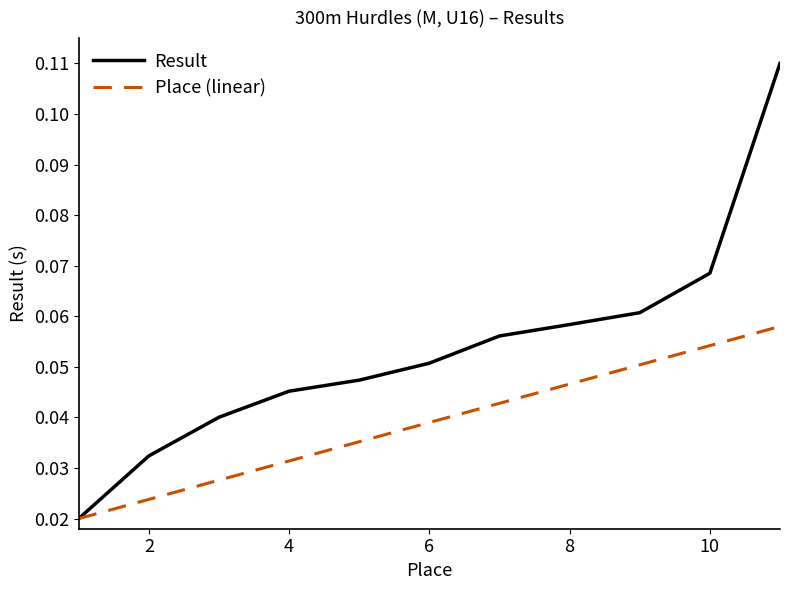

True or false: Place (linear) has more than 0 points higher than both neighbors.

False